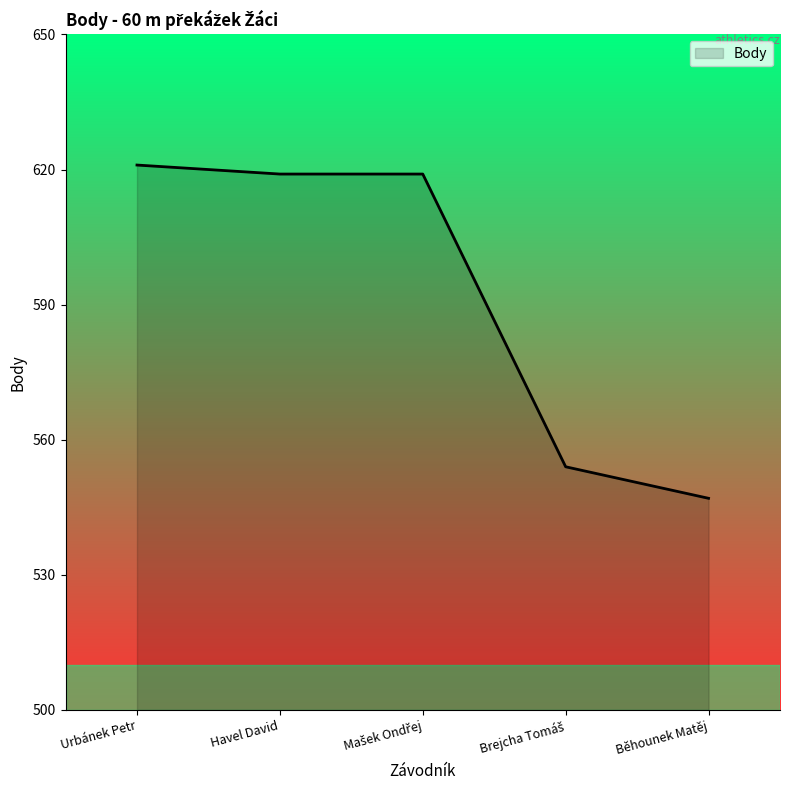

Does the chart display data point markers on the line(s)?

No